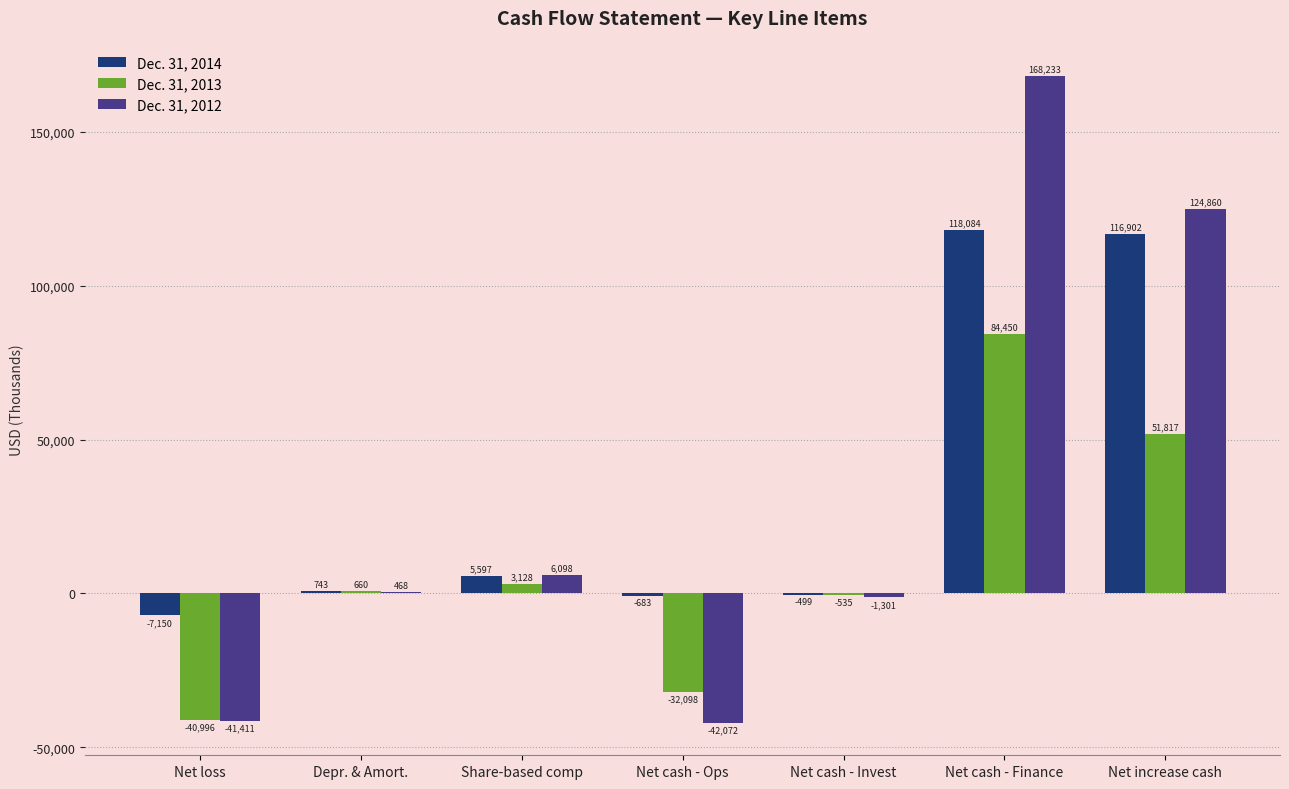

Reading left to right, what are all the values shown in this chart?

Dec. 31, 2014: Net loss=-7150	Depr. & Amort.=743	Share-based comp=5597	Net cash - Ops=-683	Net cash - Invest=-499	Net cash - Finance=118084	Net increase cash=116902
Dec. 31, 2013: Net loss=-40996	Depr. & Amort.=660	Share-based comp=3128	Net cash - Ops=-32098	Net cash - Invest=-535	Net cash - Finance=84450	Net increase cash=51817
Dec. 31, 2012: Net loss=-41411	Depr. & Amort.=468	Share-based comp=6098	Net cash - Ops=-42072	Net cash - Invest=-1301	Net cash - Finance=168233	Net increase cash=124860